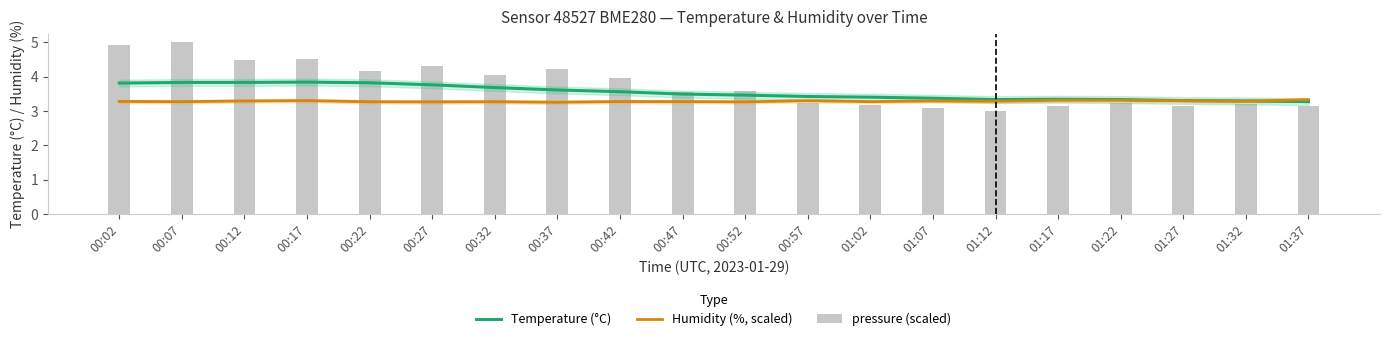

List the series in order of their peak value, lowest first.

Humidity (%, scaled), Temperature (°C), pressure (scaled)